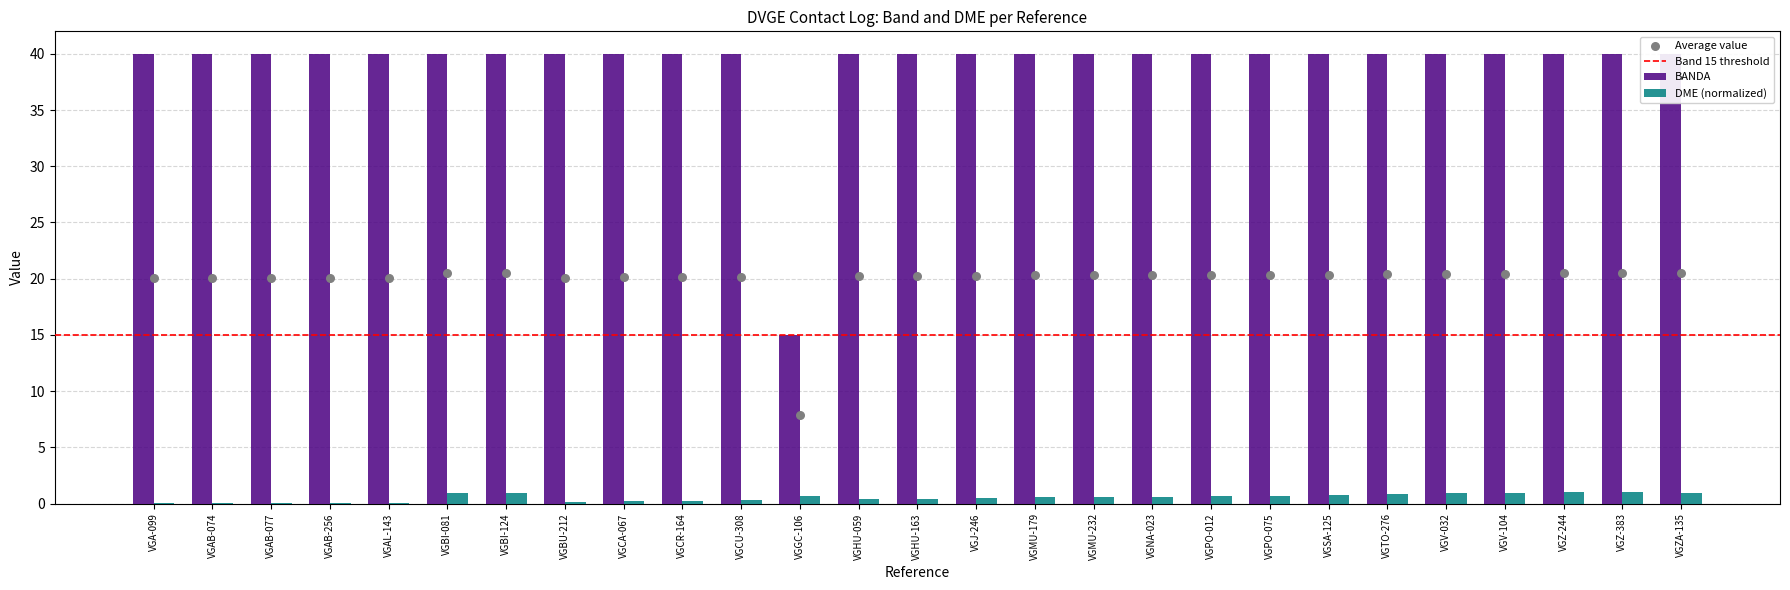

At which category is the sum across all series the highest?

VGZ-383